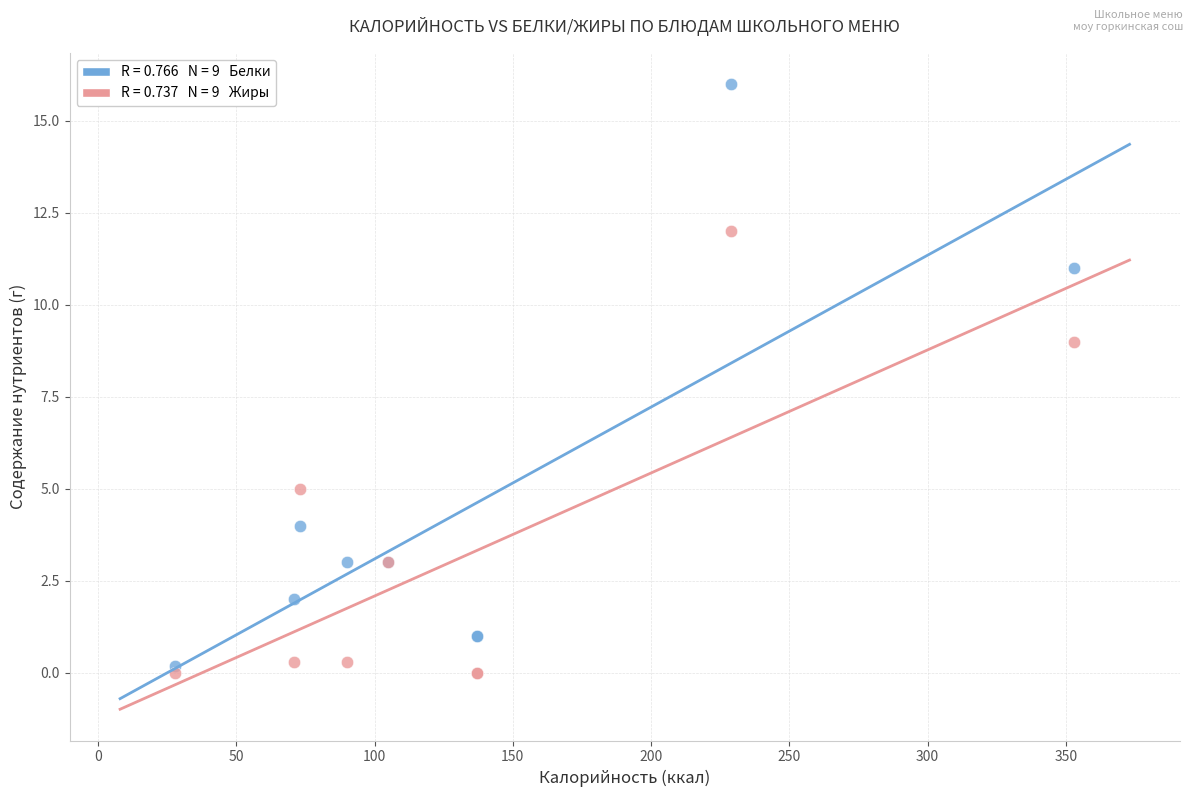

Across all series, what Y value is closest to 8?

9.0